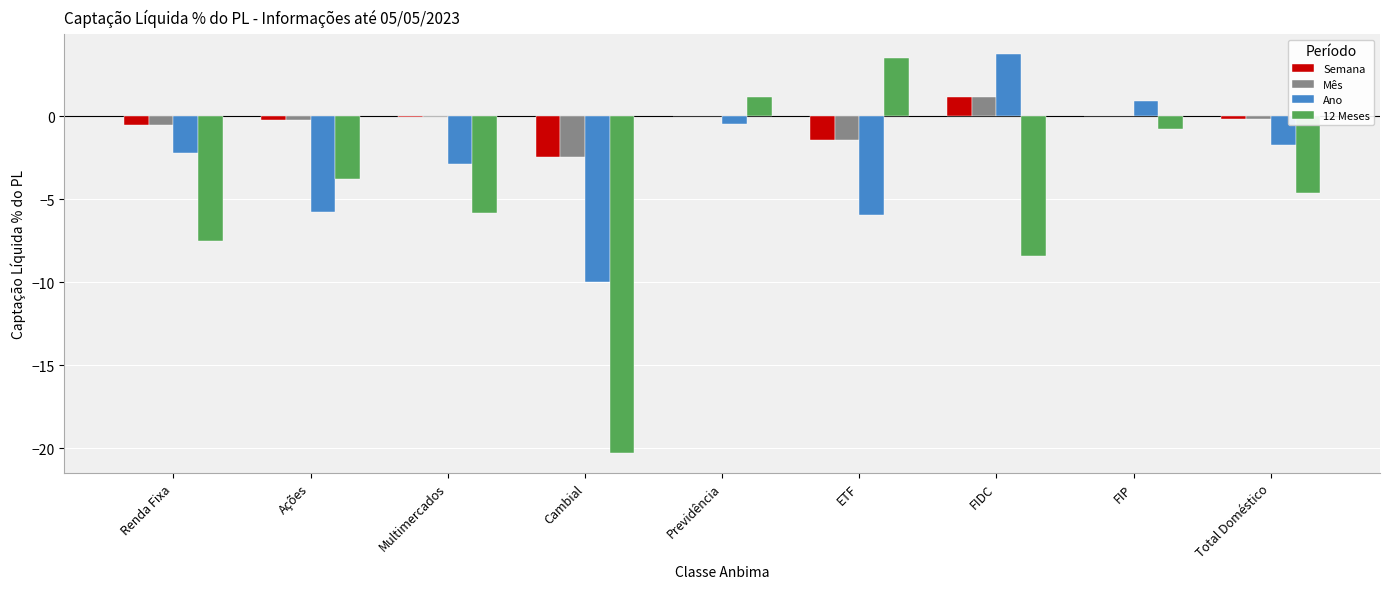

At which label does Semana reach its peak?

FIDC